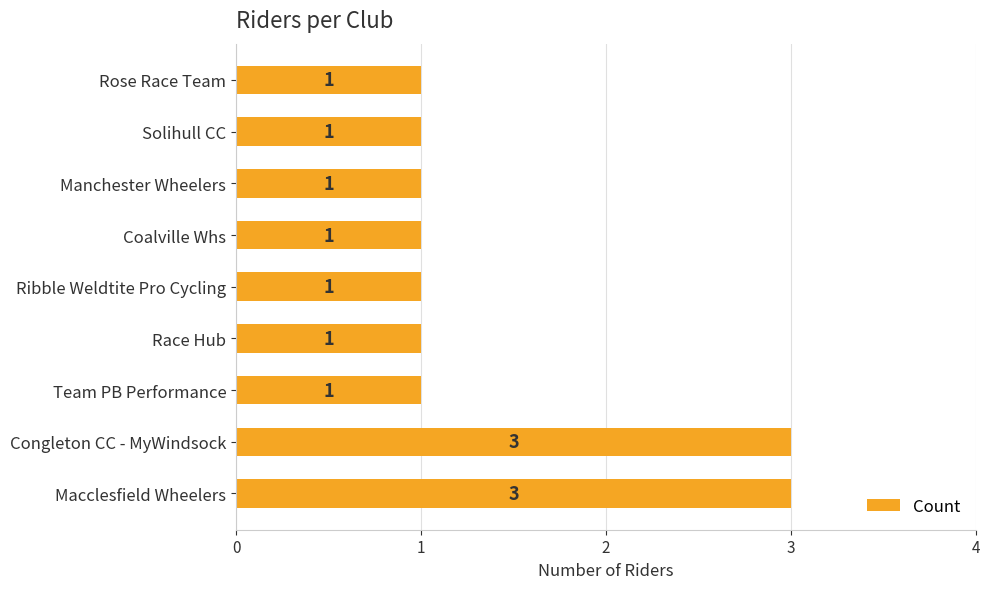

What is the greatest value displayed?

3